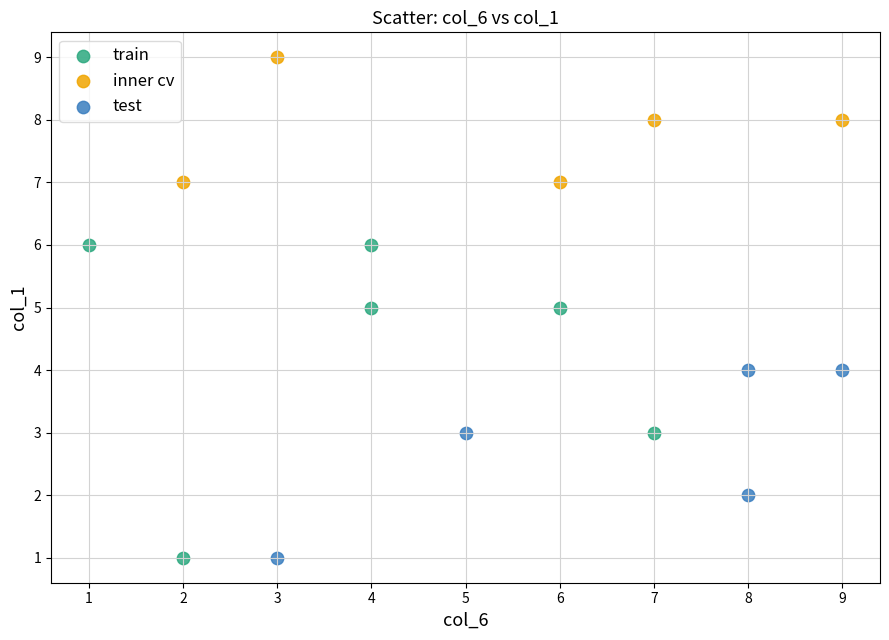

Which series has the widest spread of Y values?

train